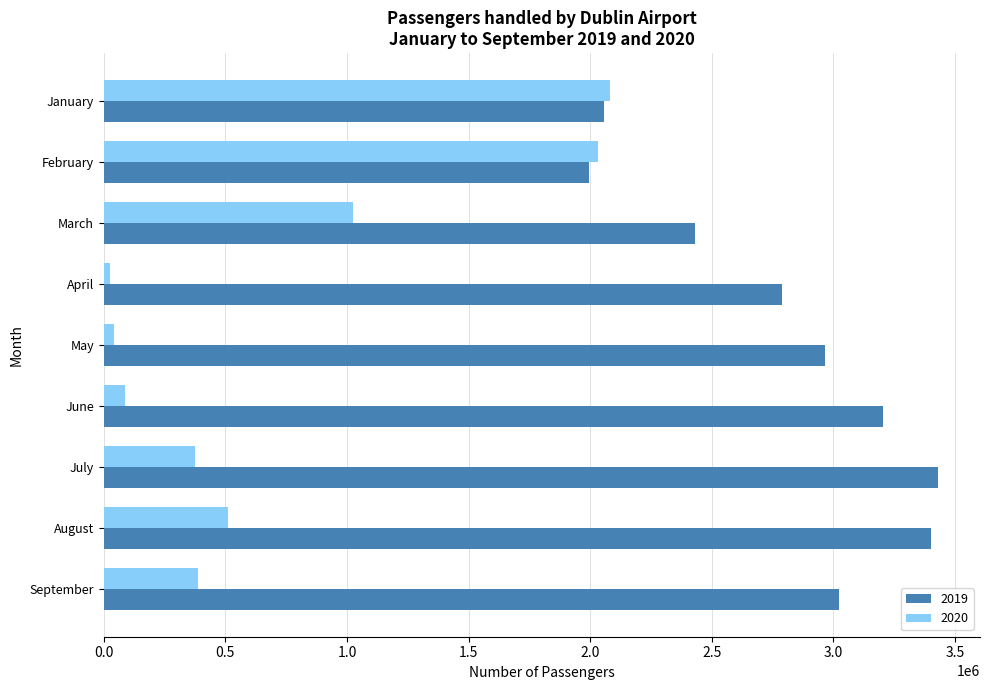

What is the total value across all series at August?

3909671